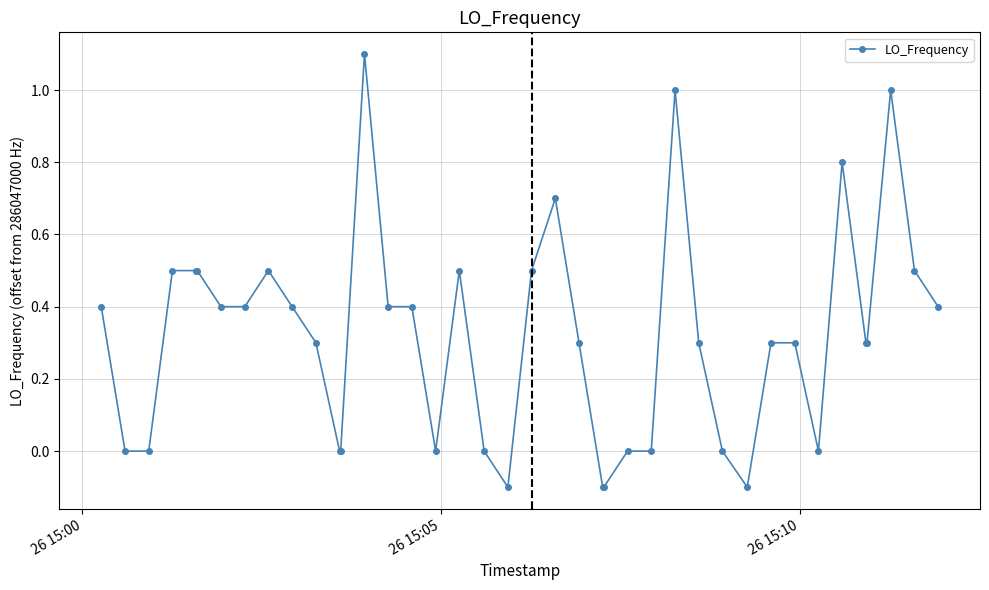

What is the sum of all values?

12.6